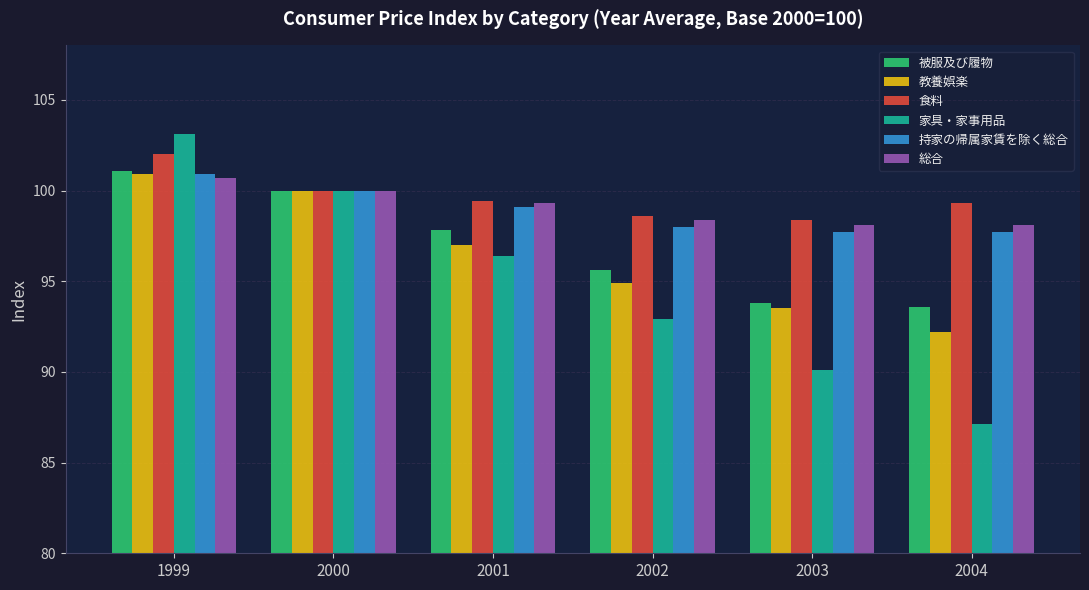

List the labels in order of 家具・家事用品 value, smallest first.

2004, 2003, 2002, 2001, 2000, 1999